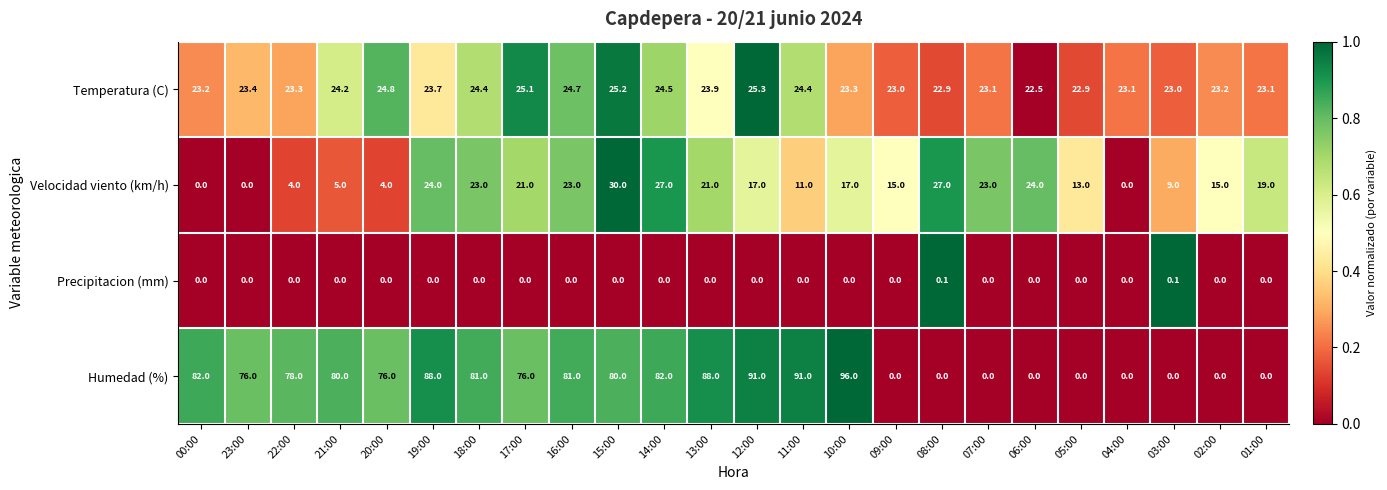

The value of Velocidad viento (km/h) at 08:00 is 42.5. True or false?

False